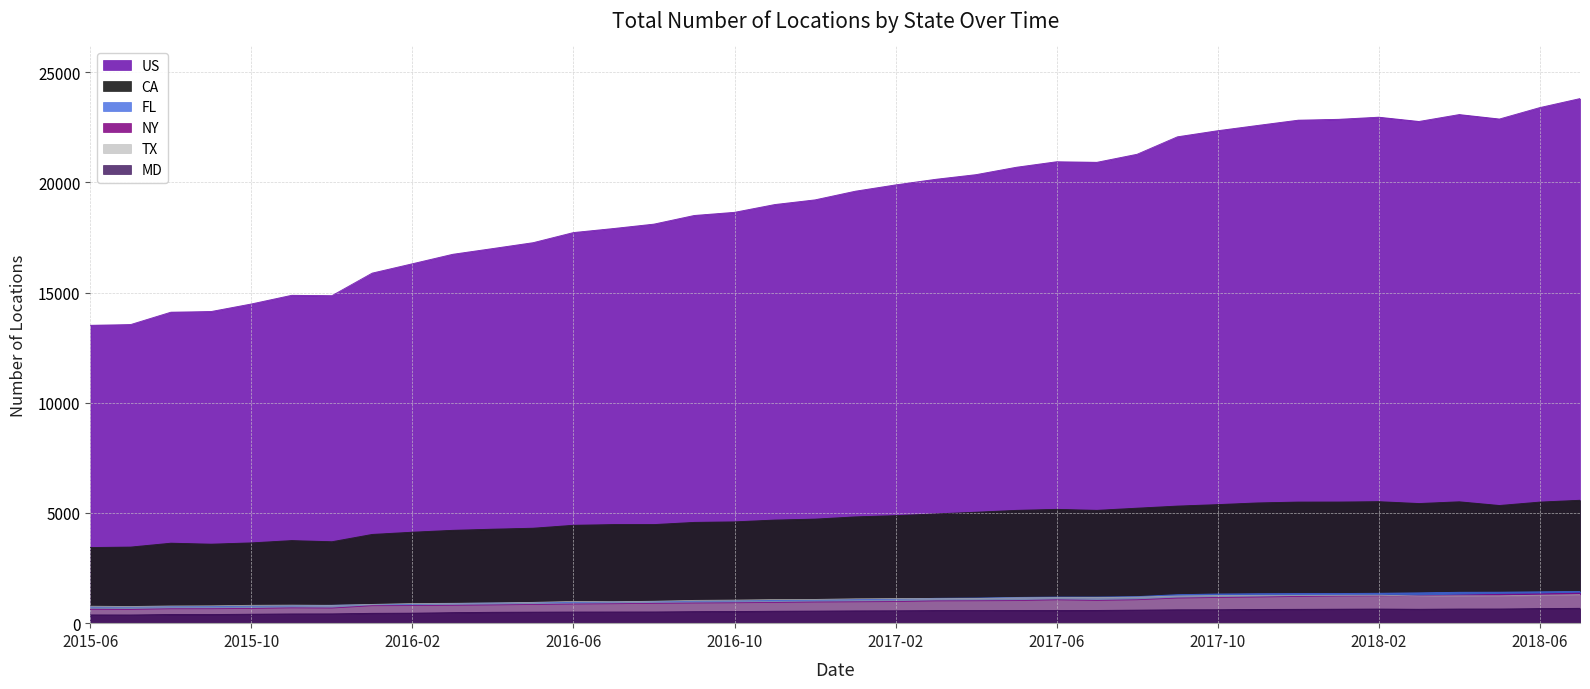

What is the maximum value shown in the chart?

23806